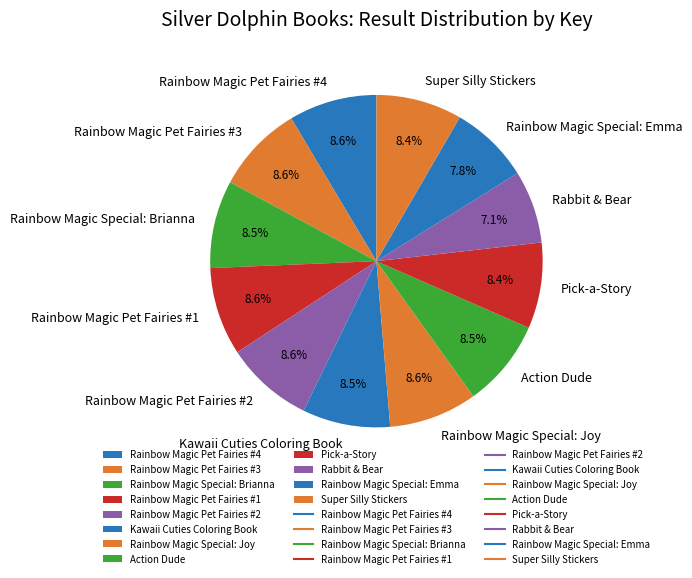

Does Rainbow Magic Pet Fairies #2 account for over 50% of the chart?

No